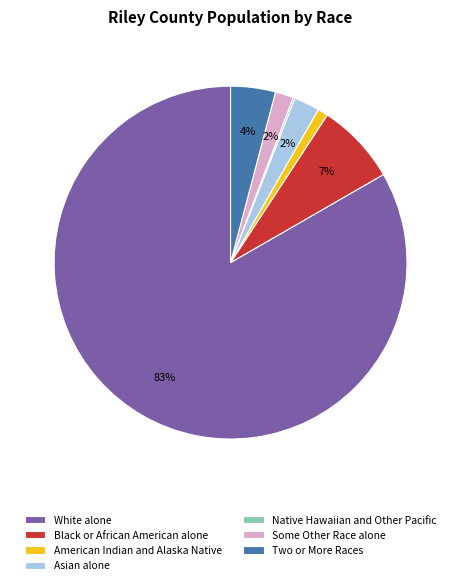

Is the sum of American Indian and Alaska Native and White alone greater than half?

Yes